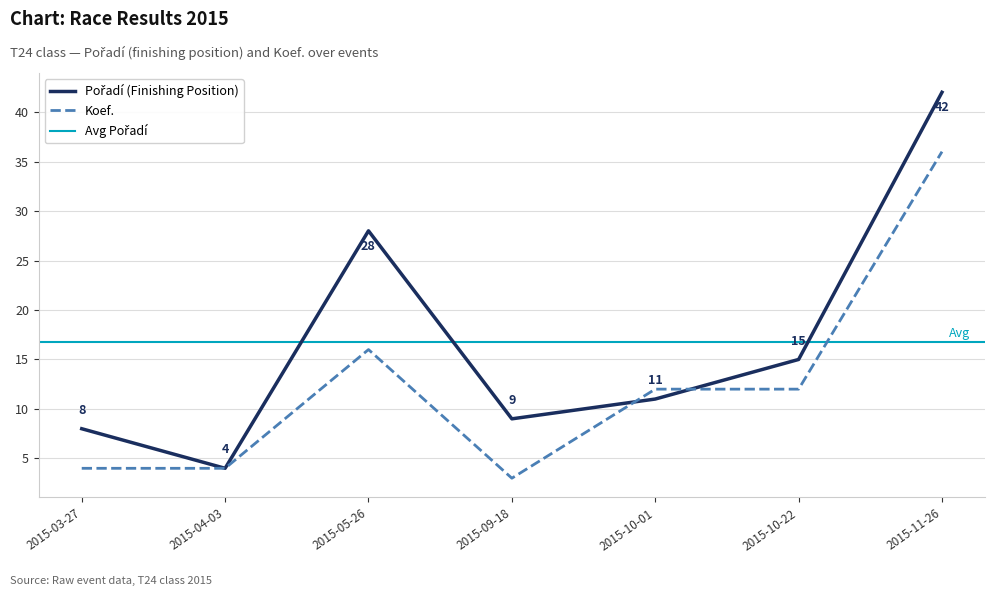

Reading left to right, list all the values displayed in this chart.

Pořadí: 2015-03-27=8	2015-04-03=4	2015-05-26=28	2015-09-18=9	2015-10-01=11	2015-10-22=15	2015-11-26=42
Koef.: 2015-03-27=4	2015-04-03=4	2015-05-26=16	2015-09-18=3	2015-10-01=12	2015-10-22=12	2015-11-26=36